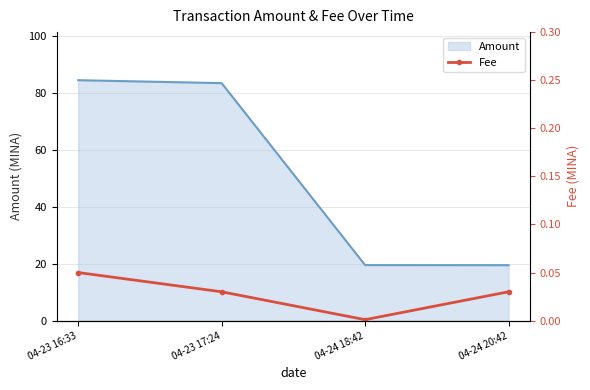

How many lines are shown in the chart?

1